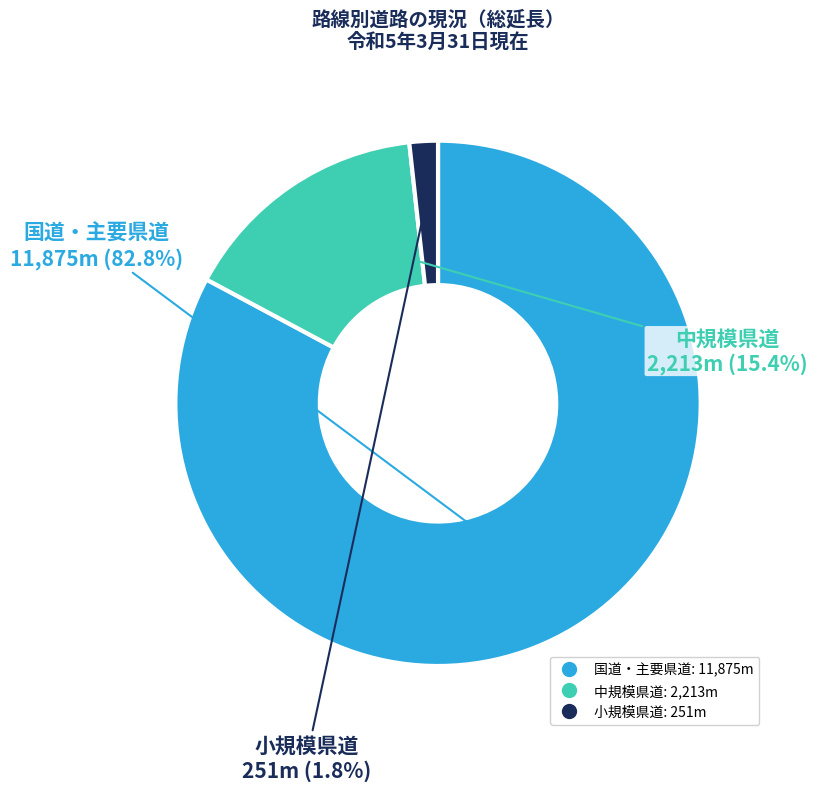

Is there any slice that represents more than half of the pie?

Yes